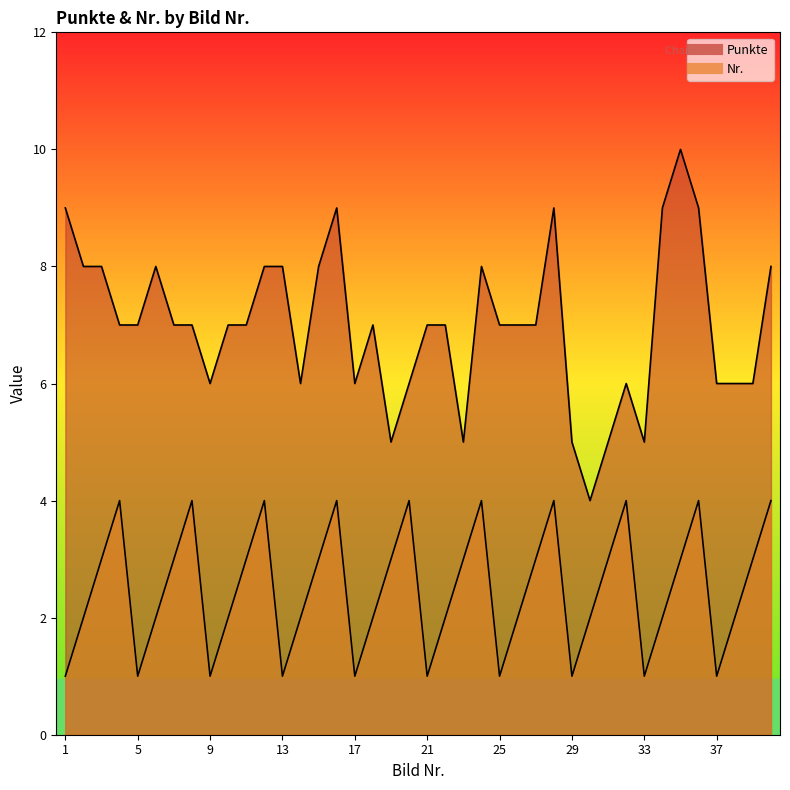

Reading left to right, list all the values displayed in this chart.

Punkte: 9	8	8	7	7	8	7	7	6	7	7	8	8	6	8	9	6	7	5	6	7	7	5	8	7	7	7	9	5	4	5	6	5	9	10	9	6	6	6	8
Nr.: 1	2	3	4	1	2	3	4	1	2	3	4	1	2	3	4	1	2	3	4	1	2	3	4	1	2	3	4	1	2	3	4	1	2	3	4	1	2	3	4